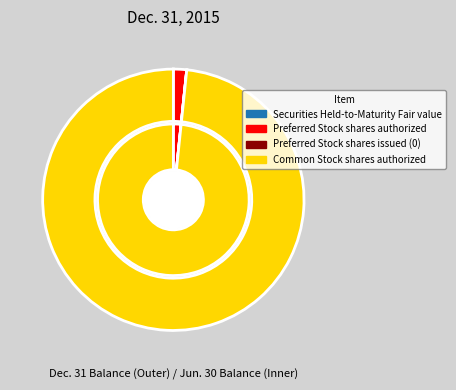

To the nearest percent, what percentage of the pie is Preferred Stock shares authorized?

2%